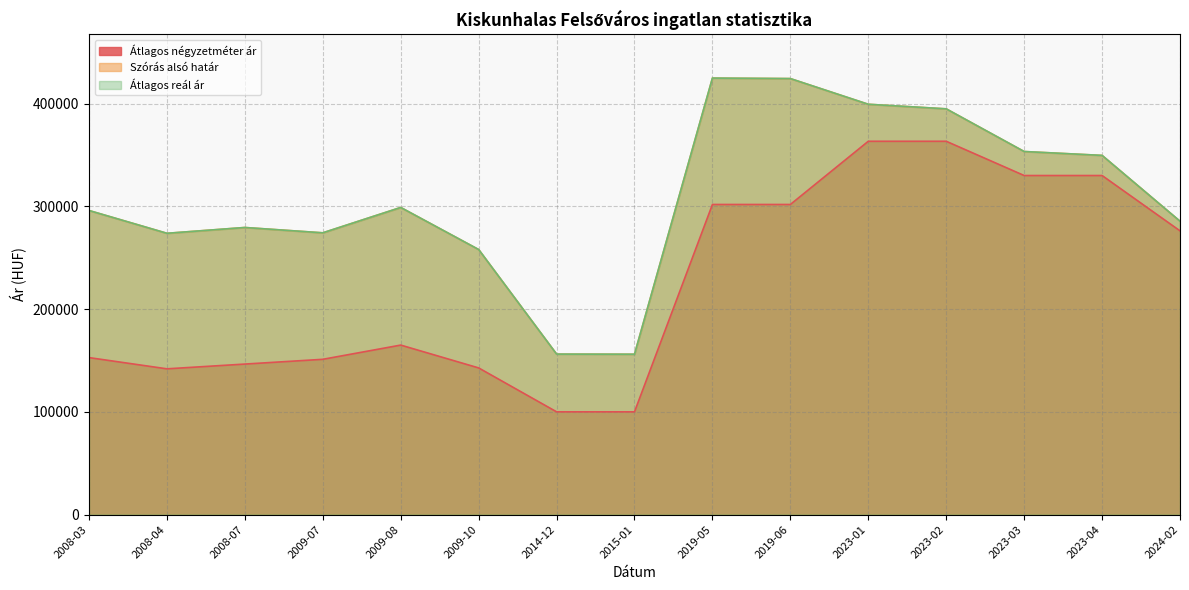

What is the label of the 5th point from the right?

2023-01